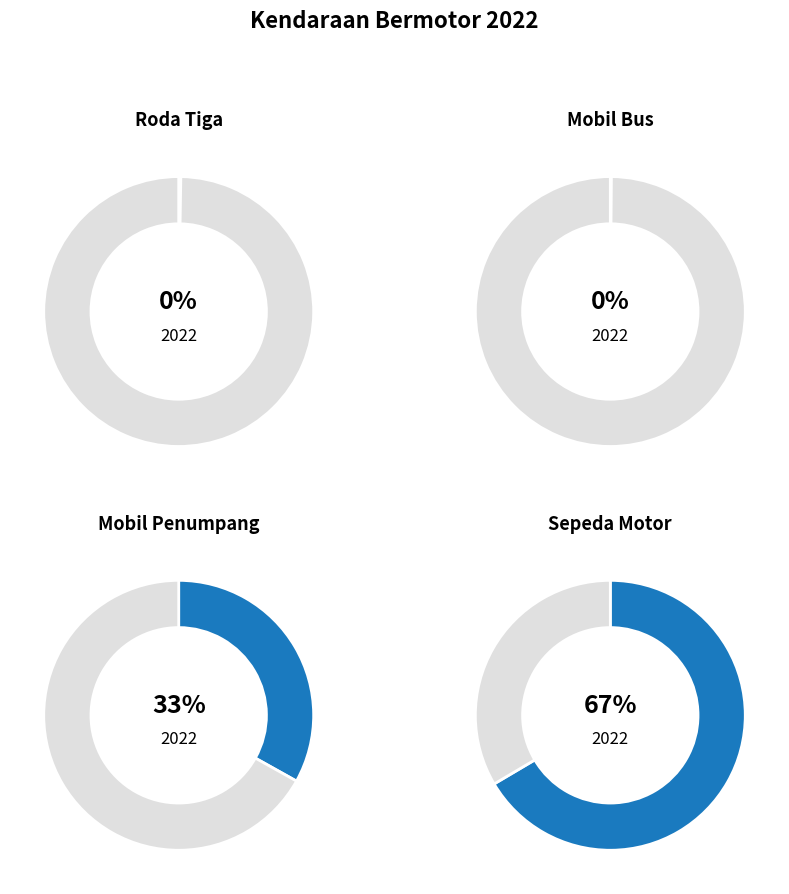

Count the number of slices in the pie.

4